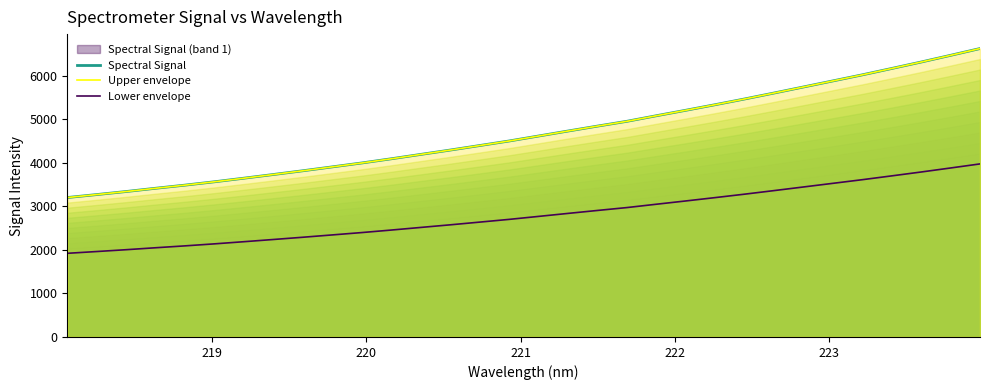

True or false: Upper envelope and Spectral Signal intersect in this chart.

False